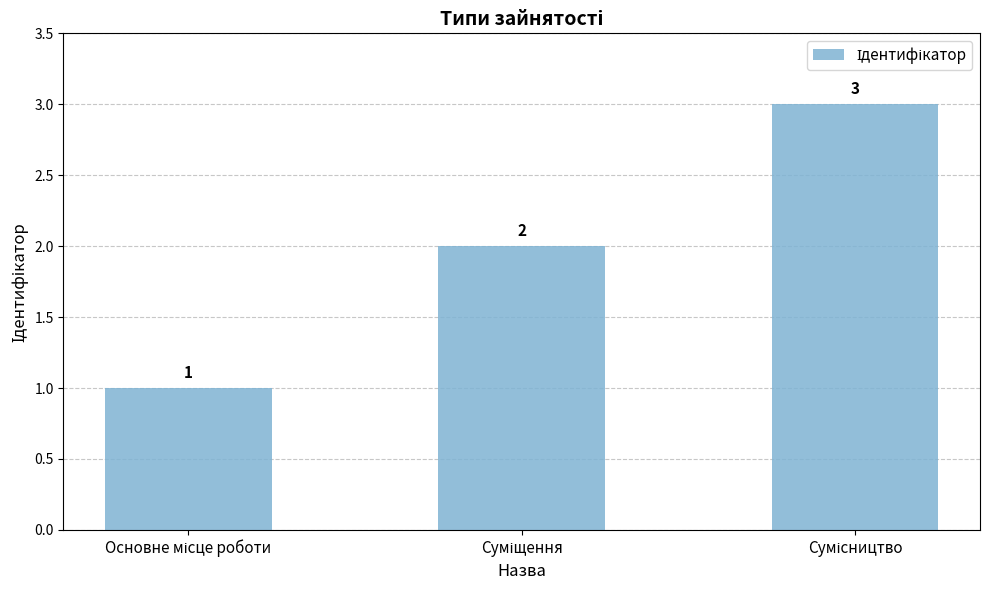

What is the value of the 2nd bar from the left?

2